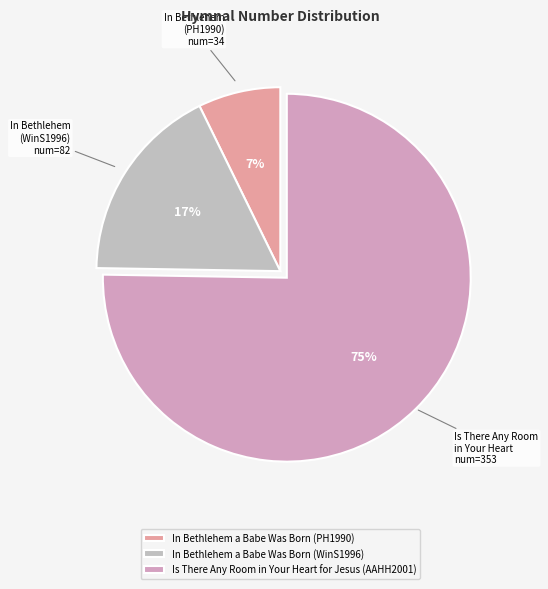

How many slices are in this pie chart?

3